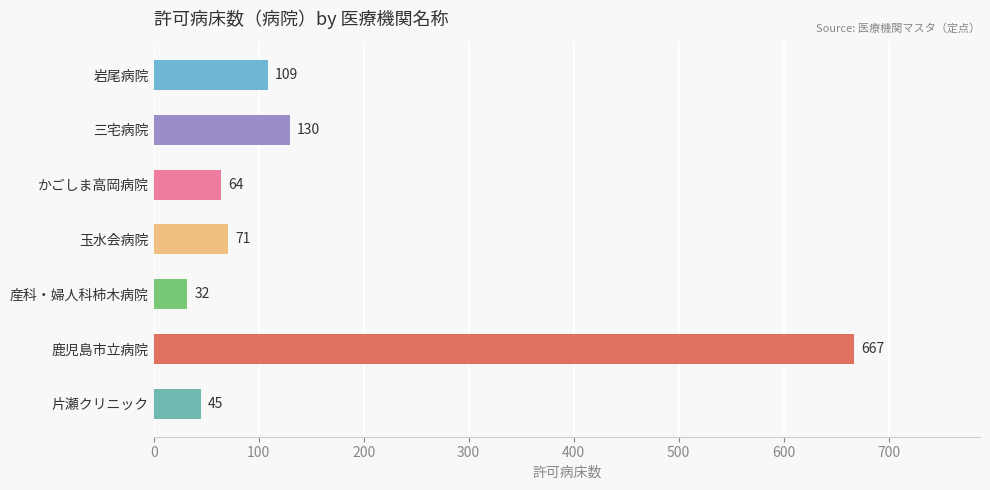

True or false: the data shows 32 at 産科・婦人科柿木病院.

True